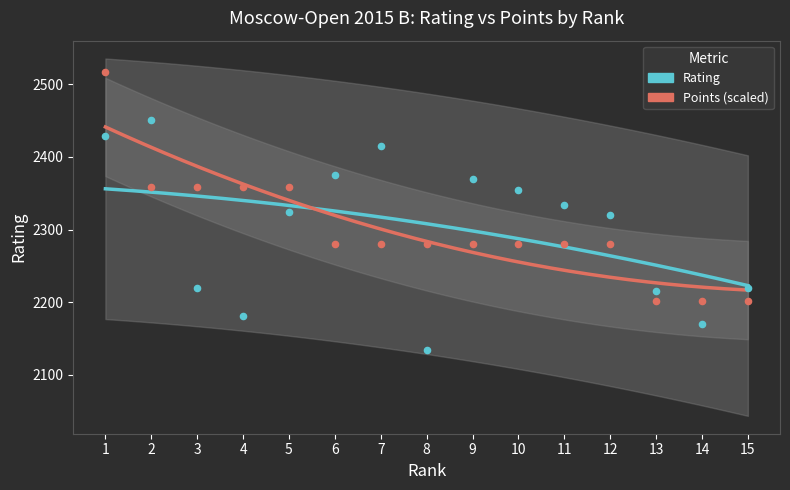

Which series has the largest total across all categories?

Rating